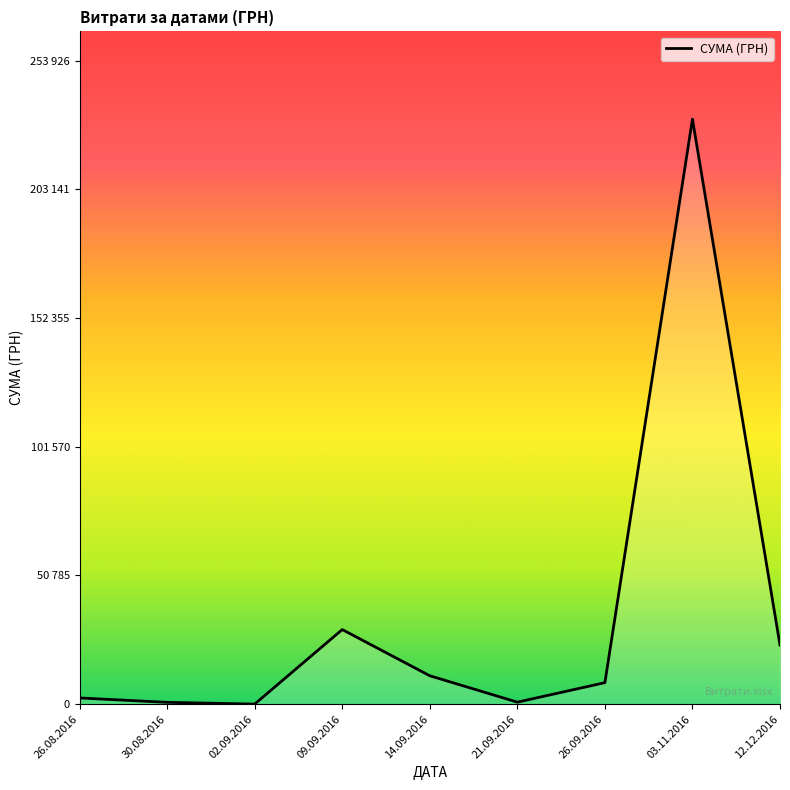

Does the chart display data point markers on the line(s)?

No